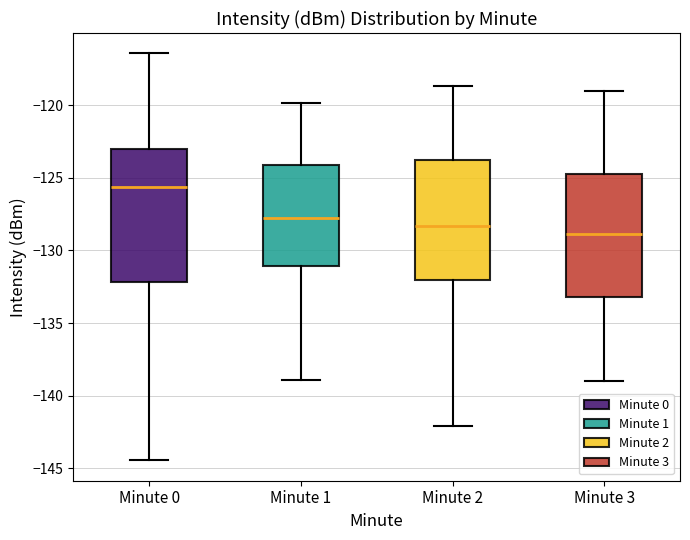

Which box is the tallest, from its lower edge to its upper edge?

Minute 0